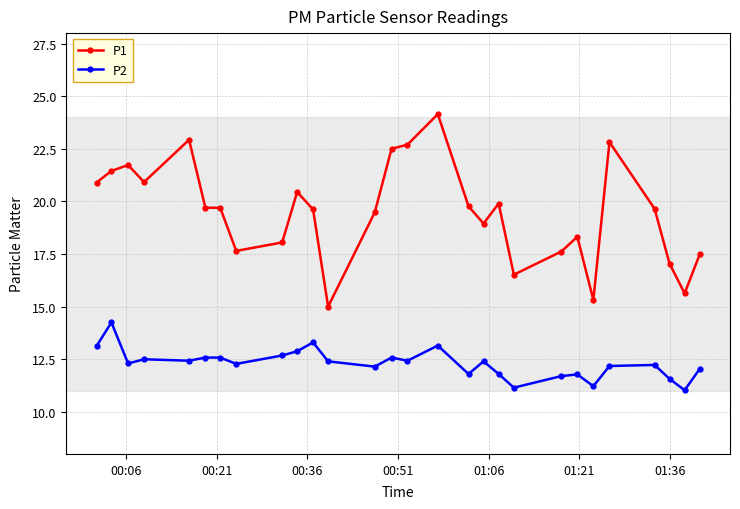

List the series in order of their overall mean, highest first.

P1, P2